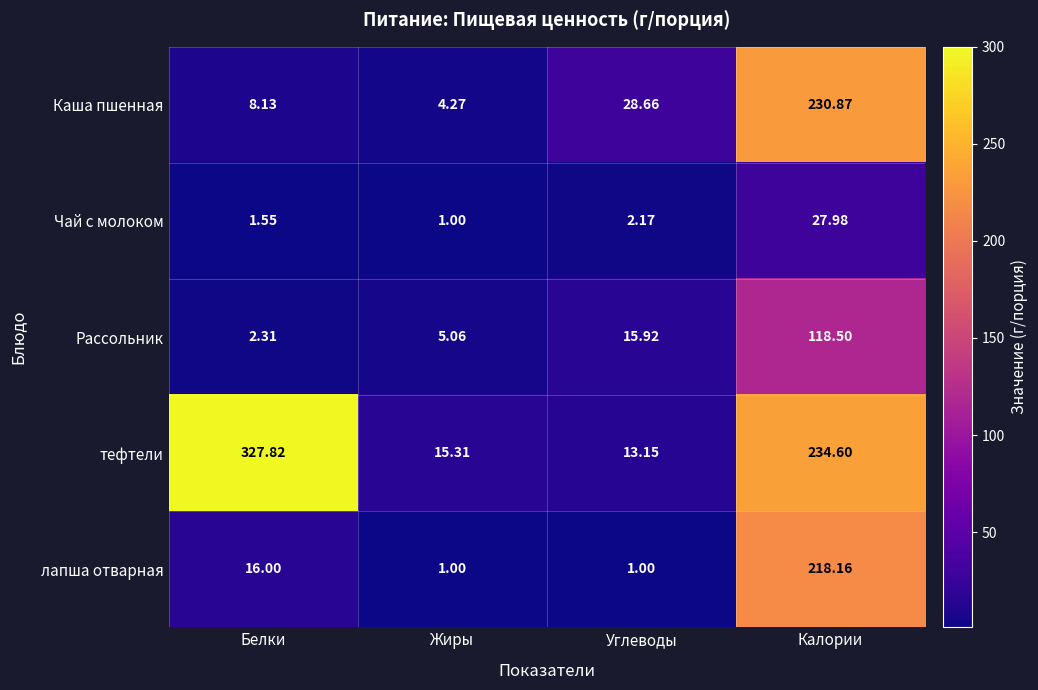

List the series in order of their peak value, lowest first.

Чай с молоком, Рассольник, лапша отварная, Каша пшенная, тефтели